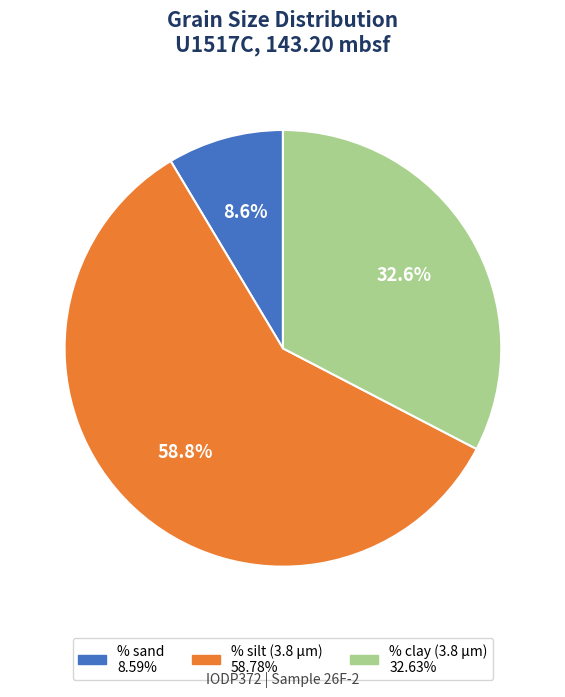

What is the largest slice in the pie chart?

% silt (3.8 μm)